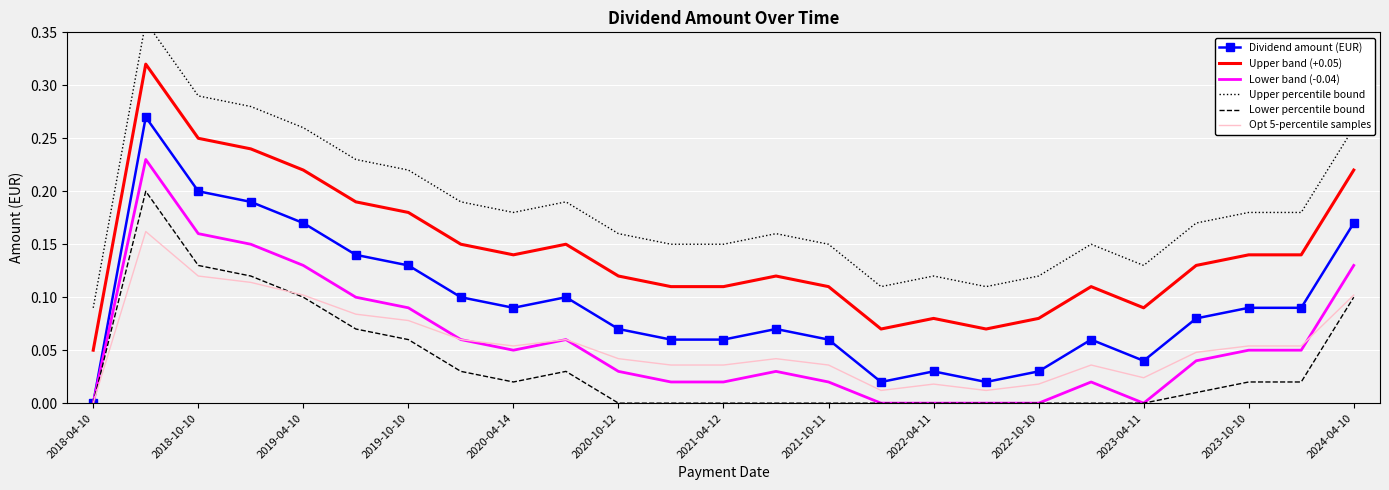

True or false: Upper band (+0.05) and Lower percentile bound cross at least once.

False